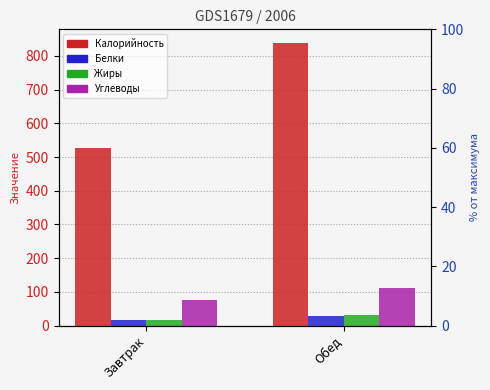

Reading left to right, list all the values displayed in this chart.

Калорийность: 526.4	836.7
Белки: 15.7	27.1
Жиры: 17.7	30.6
Углеводы: 76.1	112.8